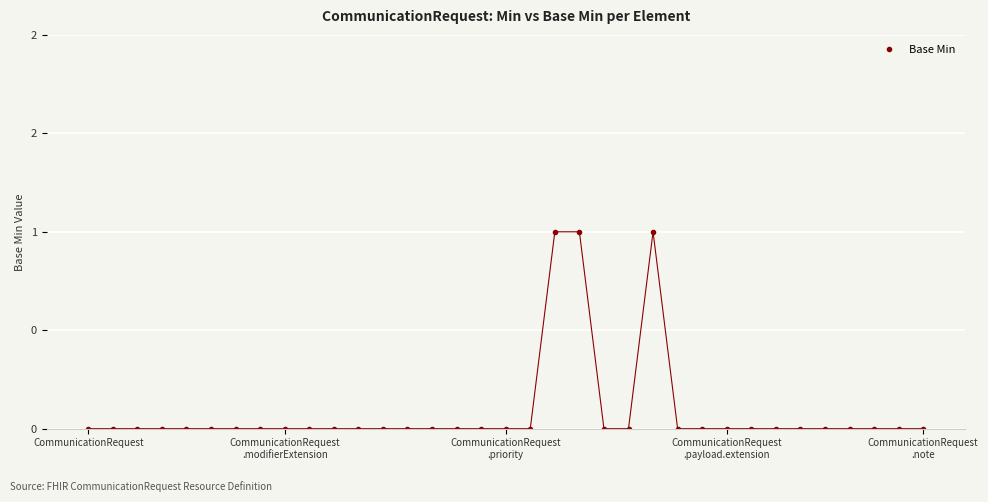

What is the difference between the maximum and second lowest values?

1